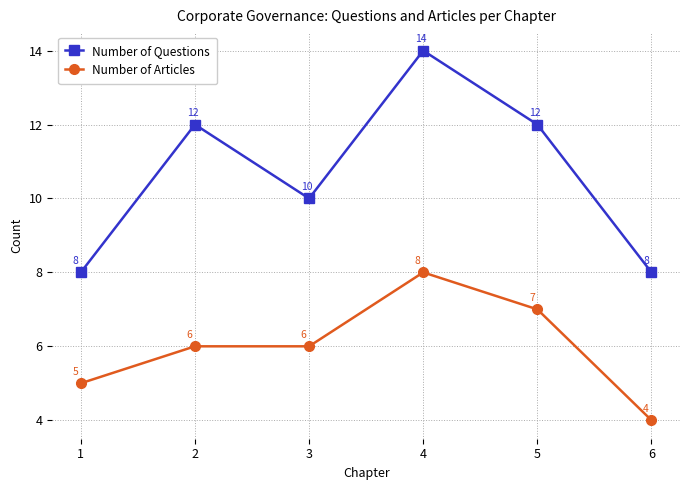

How many data points does each series have?

6